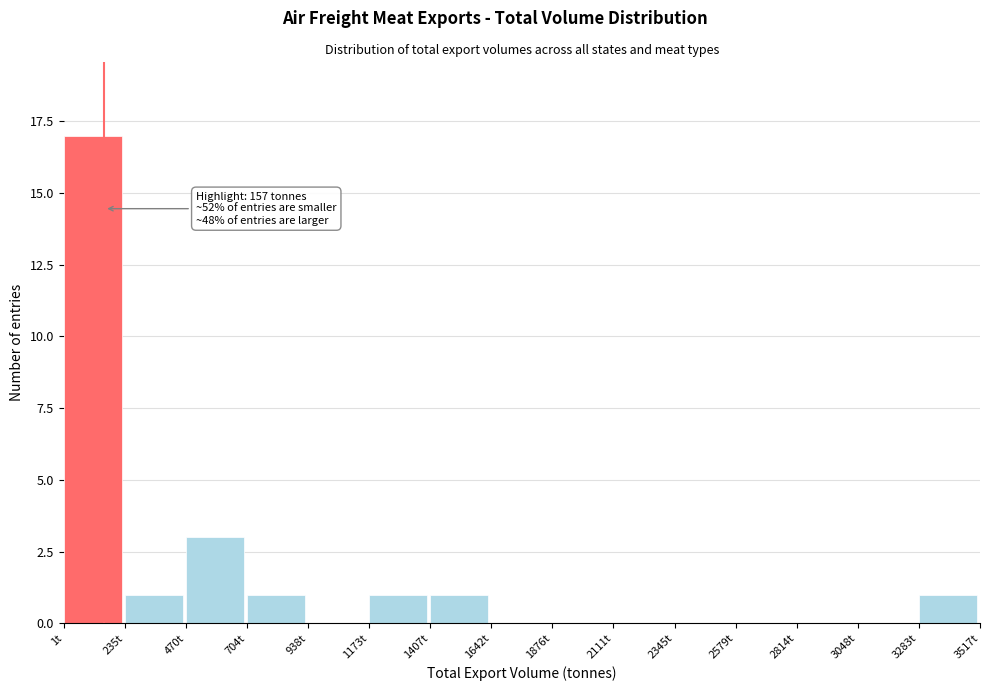

Which range on the x-axis has the tallest bar?

0 to 250